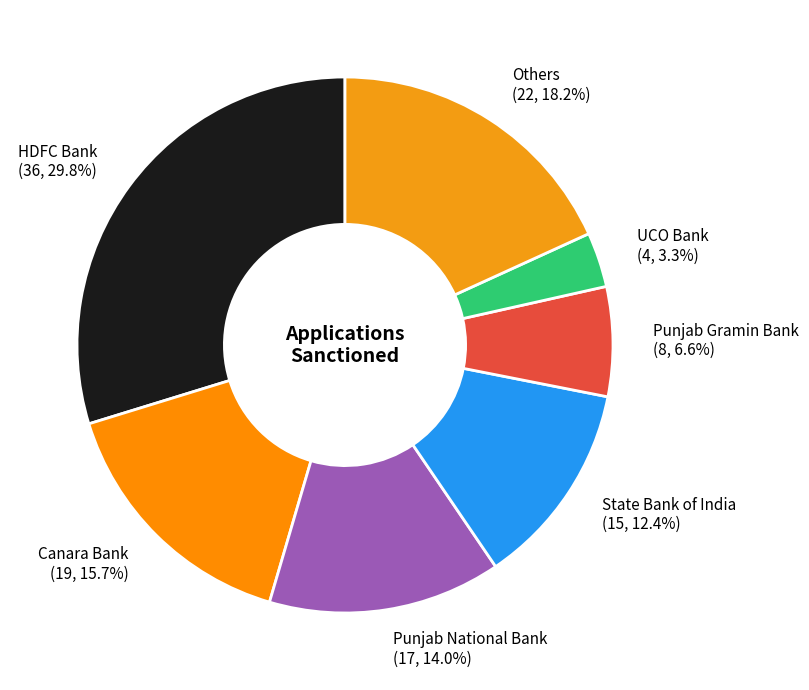

What percentage do Punjab National Bank (17, 14.0%) and HDFC Bank (36, 29.8%) together represent?

43.8%